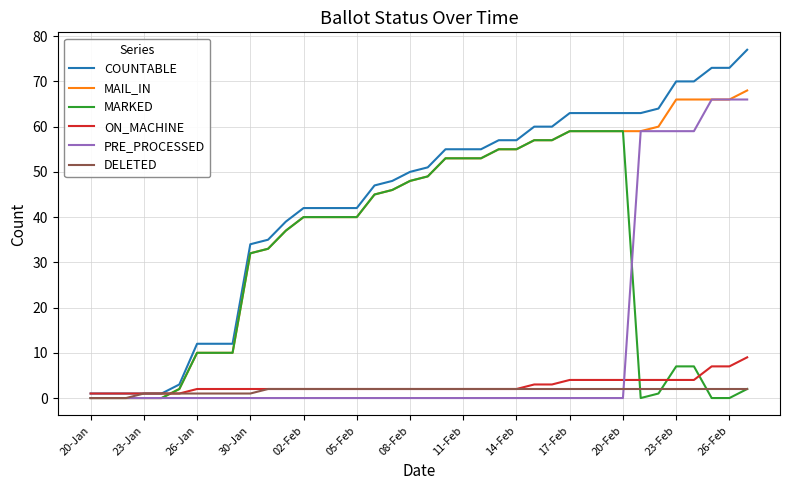

Count the number of categories in the chart.

38